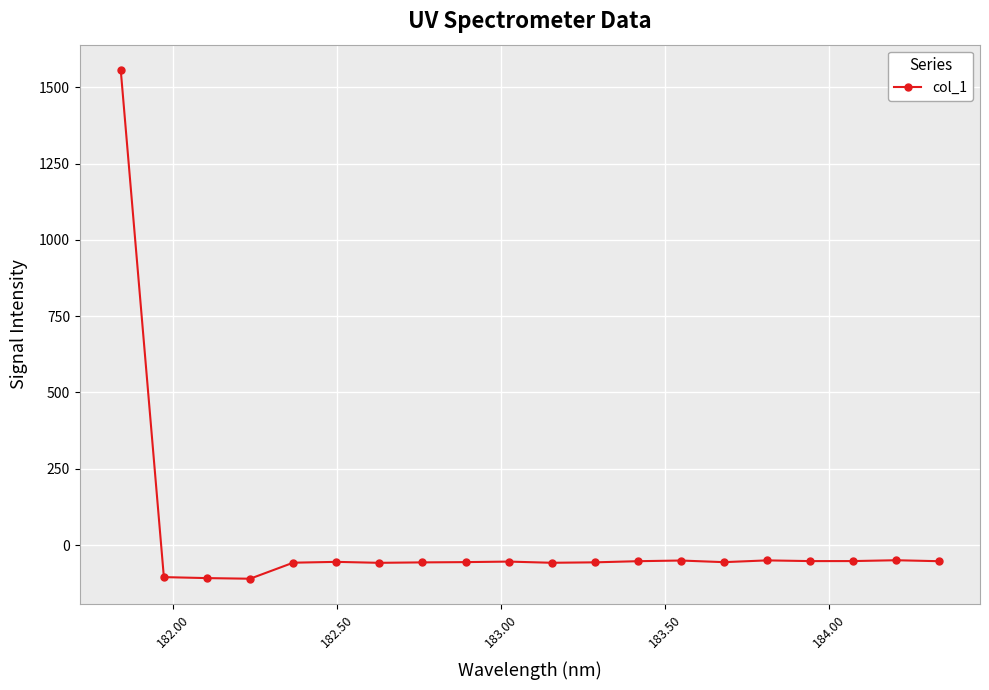

How many data points are above -55?

9